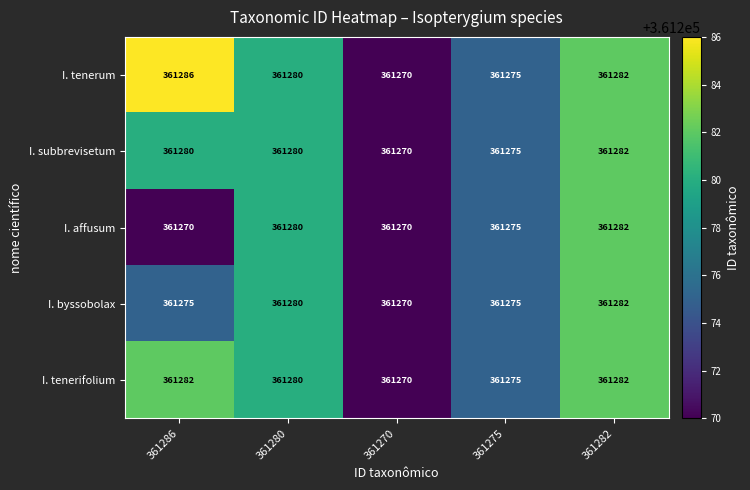

What is the difference between the I. affusum values at 361270 and 361280?

10